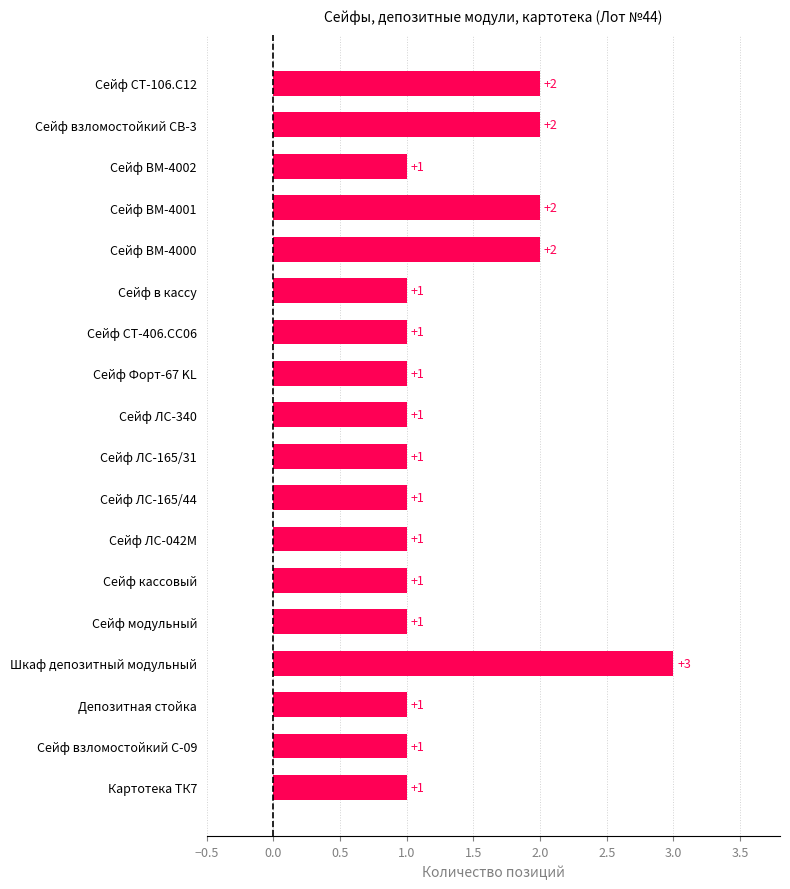

How many values are between 1 and 2?

17